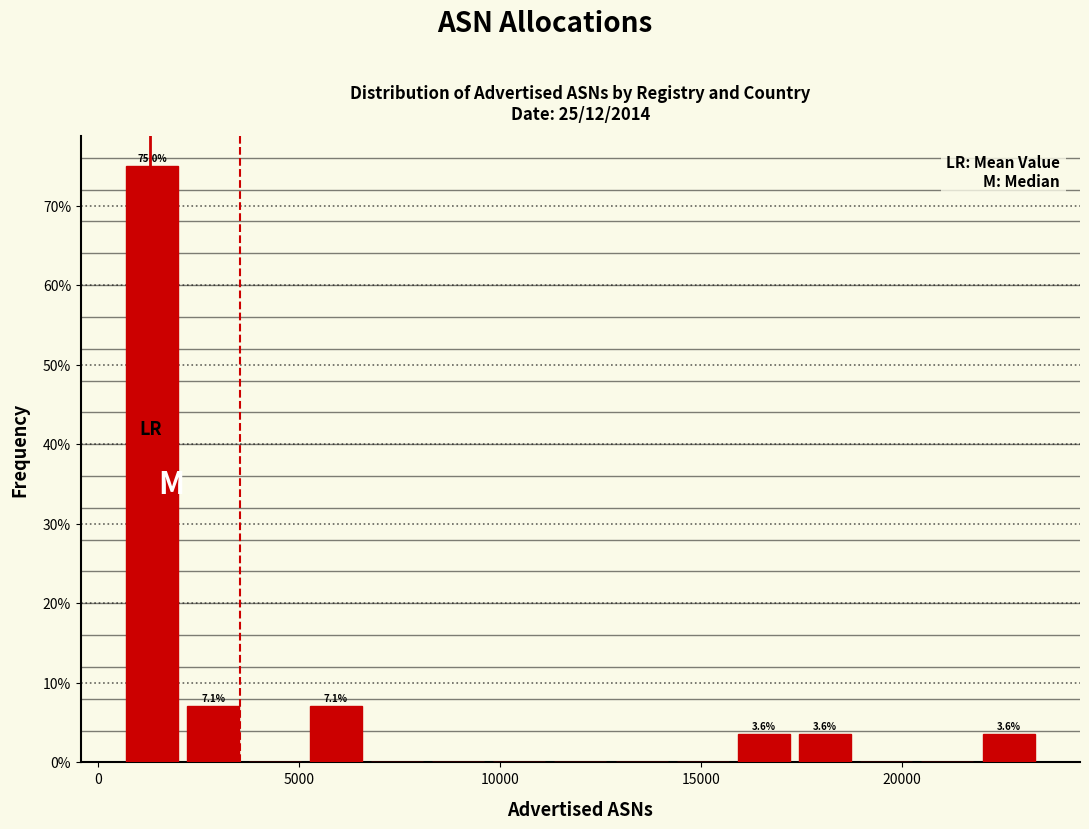

Around what value on the x-axis is the tallest bar? Give the approximate position of its centre, as read against the axis.

1500